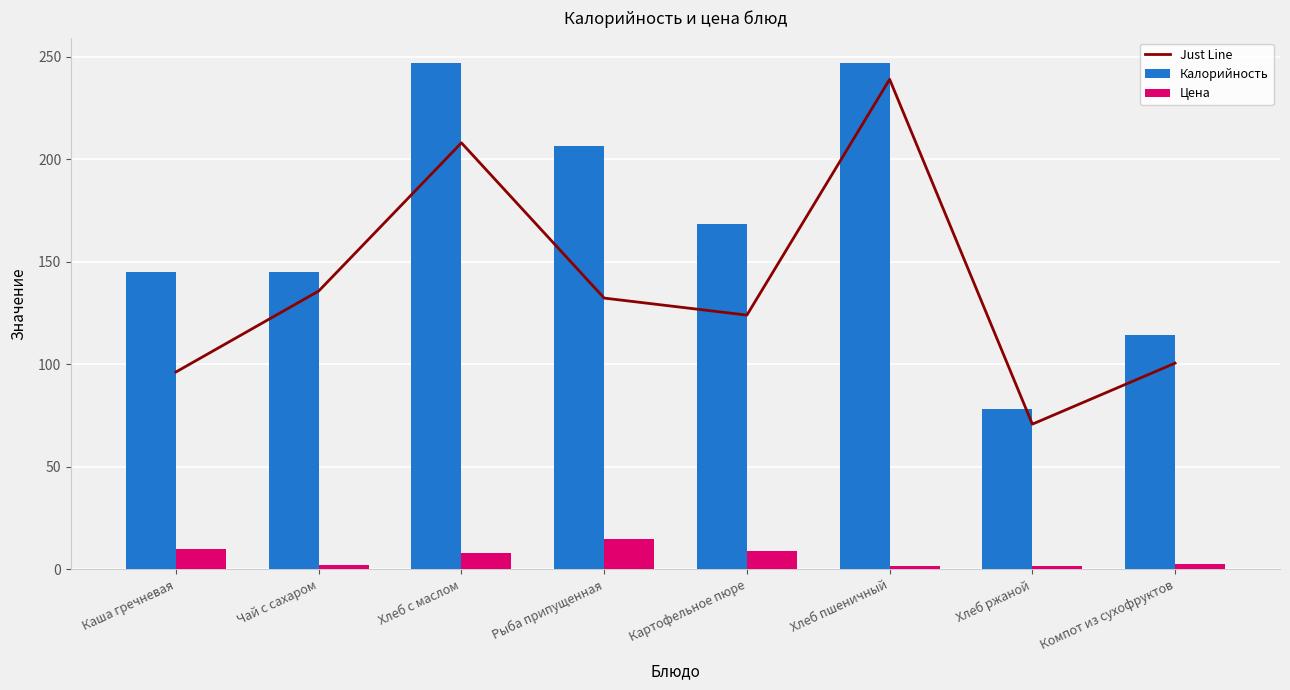

Reading right to left, list all the values displayed in this chart.

Just Line: Компот из сухофруктов=100.5	Хлеб ржаной=70.7	Хлеб пшеничный=239.0	Картофельное пюре=123.9	Рыба припущенная=132.2	Хлеб с маслом=208.0	Чай с сахаром=135.7	Каша гречневая=96.2
Калорийность: Компот из сухофруктов=114.0	Хлеб ржаной=78.2	Хлеб пшеничный=247.0	Картофельное пюре=168.4	Рыба припущенная=206.2	Хлеб с маслом=247.0	Чай с сахаром=145.2	Каша гречневая=145.2
Цена: Компот из сухофруктов=2.7	Хлеб ржаной=1.5	Хлеб пшеничный=1.6	Картофельное пюре=8.9	Рыба припущенная=14.8	Хлеб с маслом=7.8	Чай с сахаром=1.9	Каша гречневая=9.8